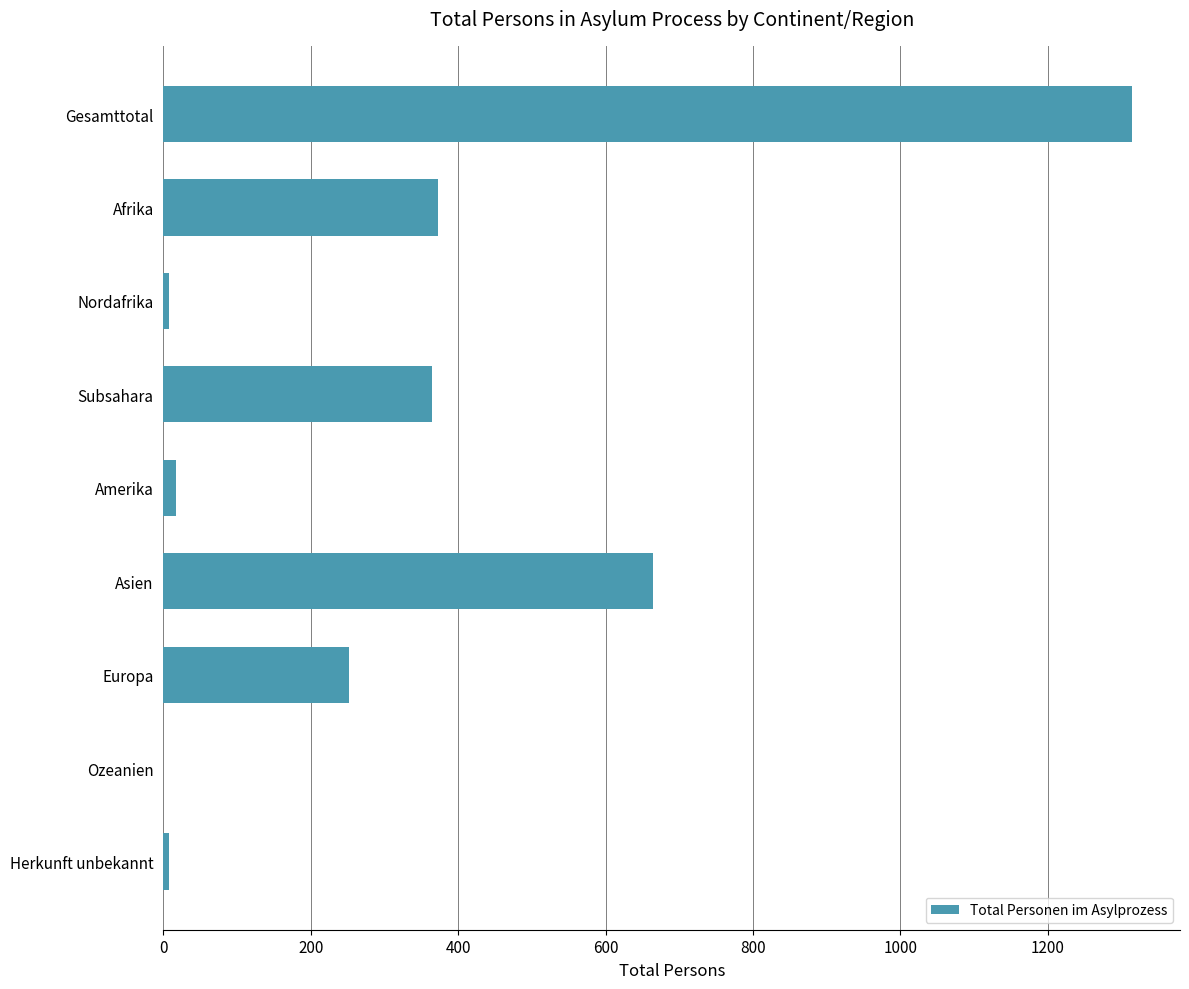

What is the average value?

333